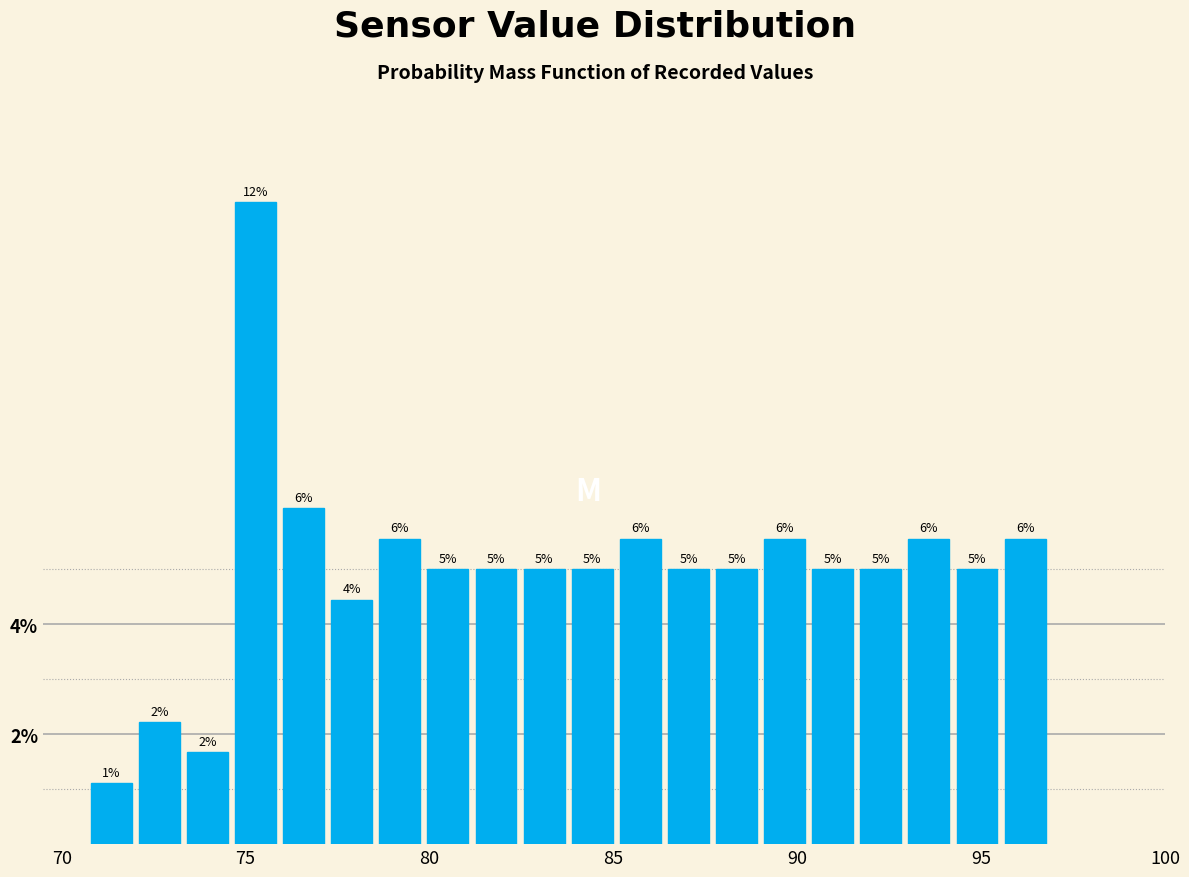

Around what value on the x-axis is the tallest bar? Give the approximate position of its centre, as read against the axis.

75.5